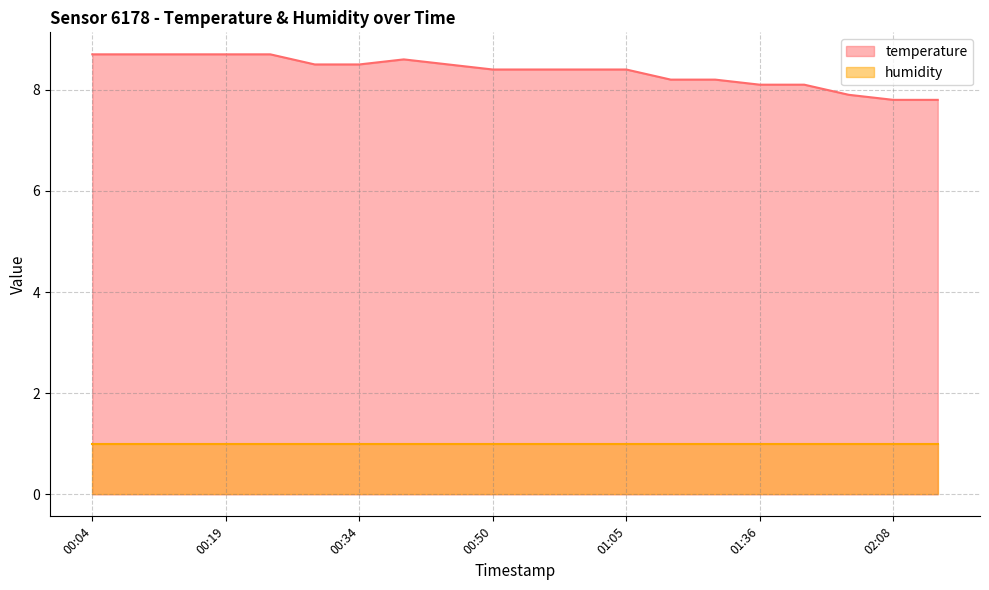

What is the label of the 13th point from the right?

00:39